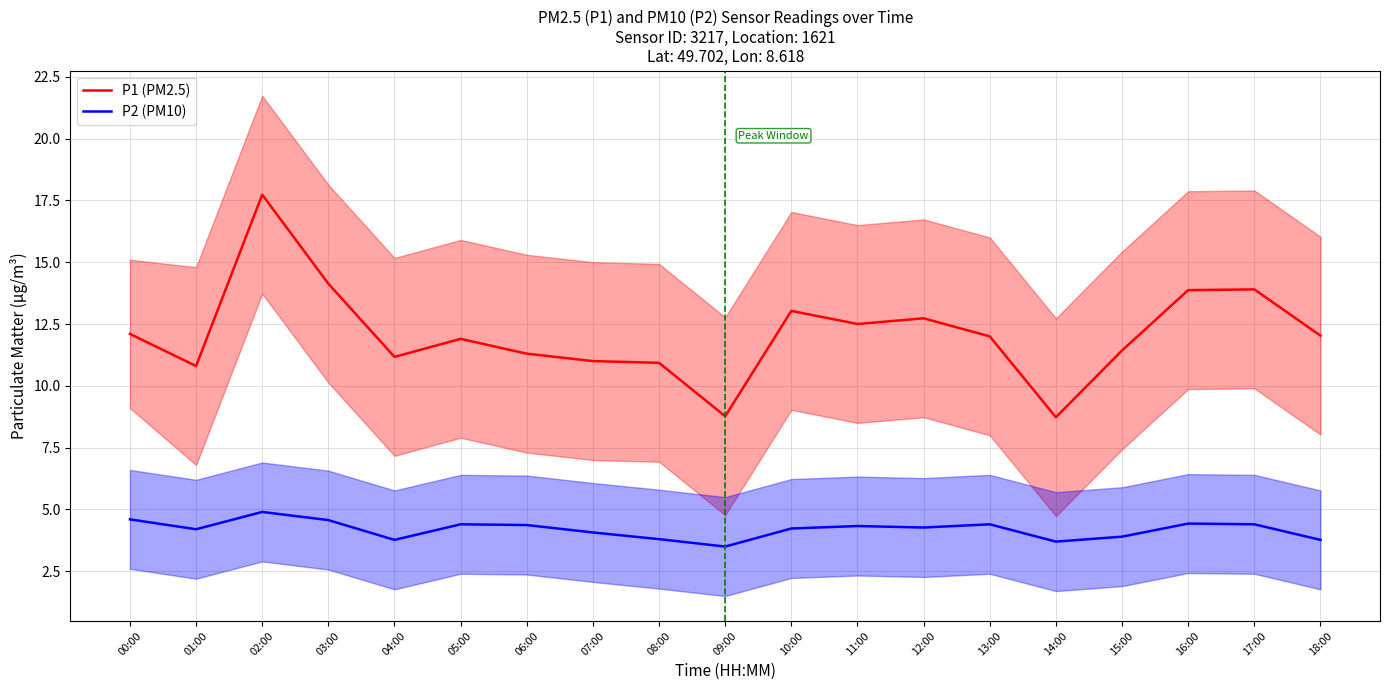

The P1 (PM2.5) series shows 7.8 at 15:00. True or false?

False